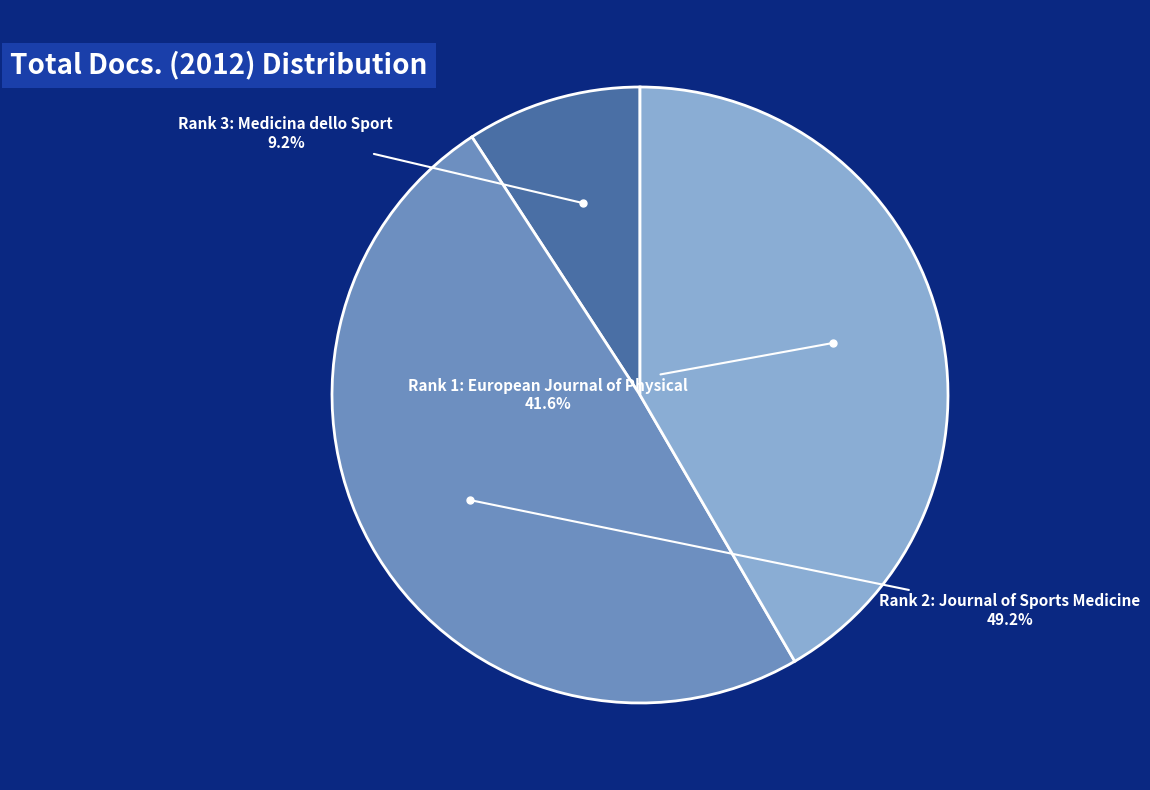

Is there any slice that represents more than half of the pie?

No